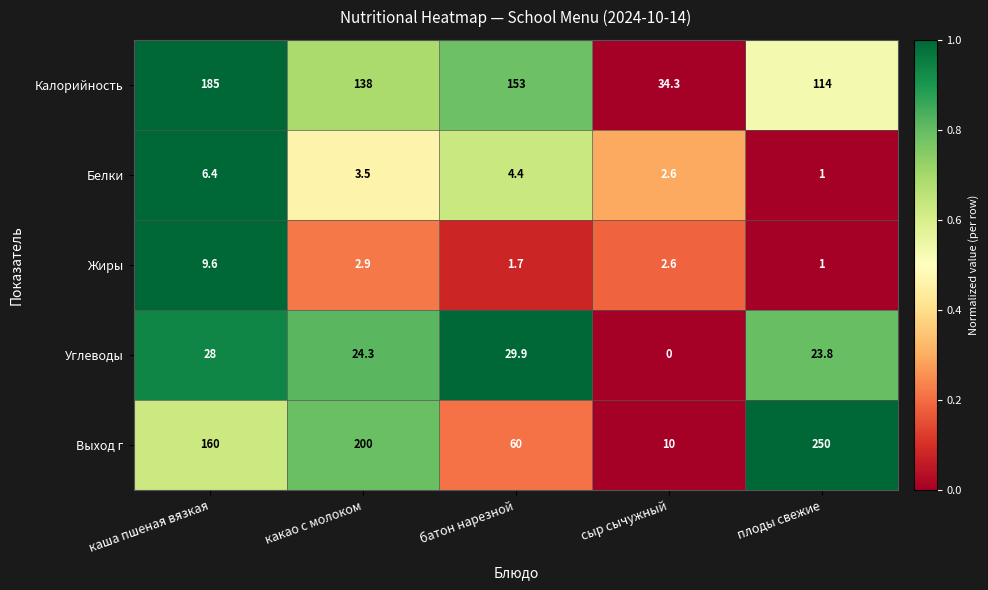

What is the lowest value of the Белки series?

1.0